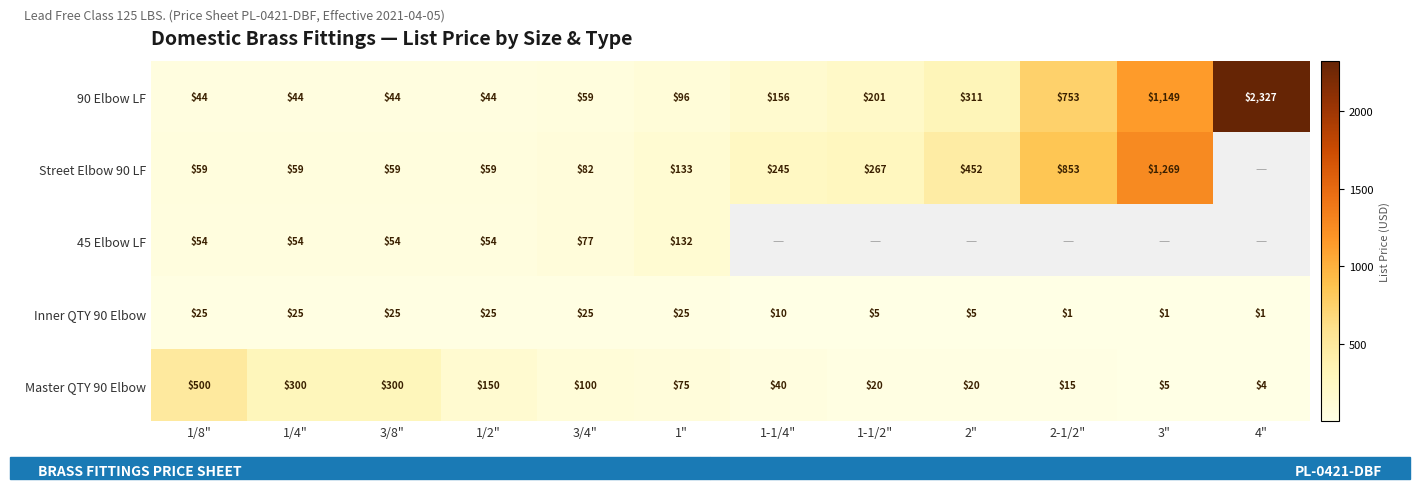

What is the greatest value displayed?

2327.3